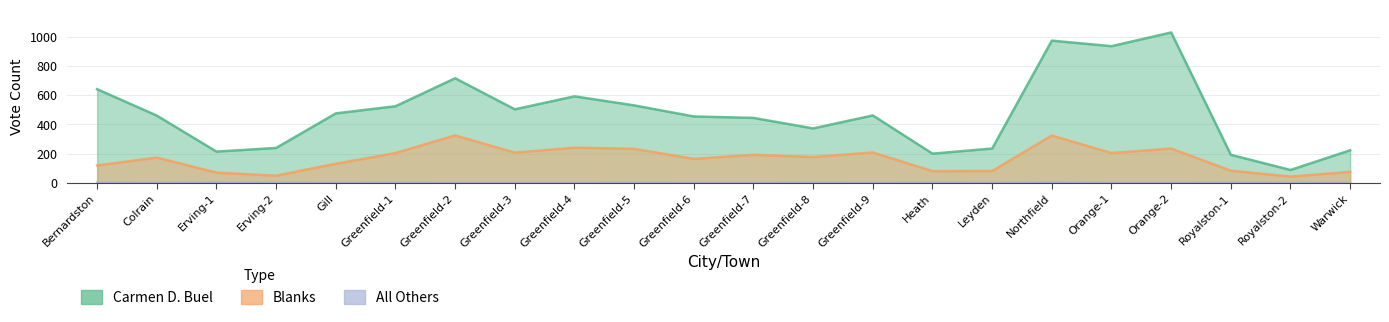

Rank the series at Greenfield-6 from highest to lowest value.

Carmen D. Buel, Blanks, All Others